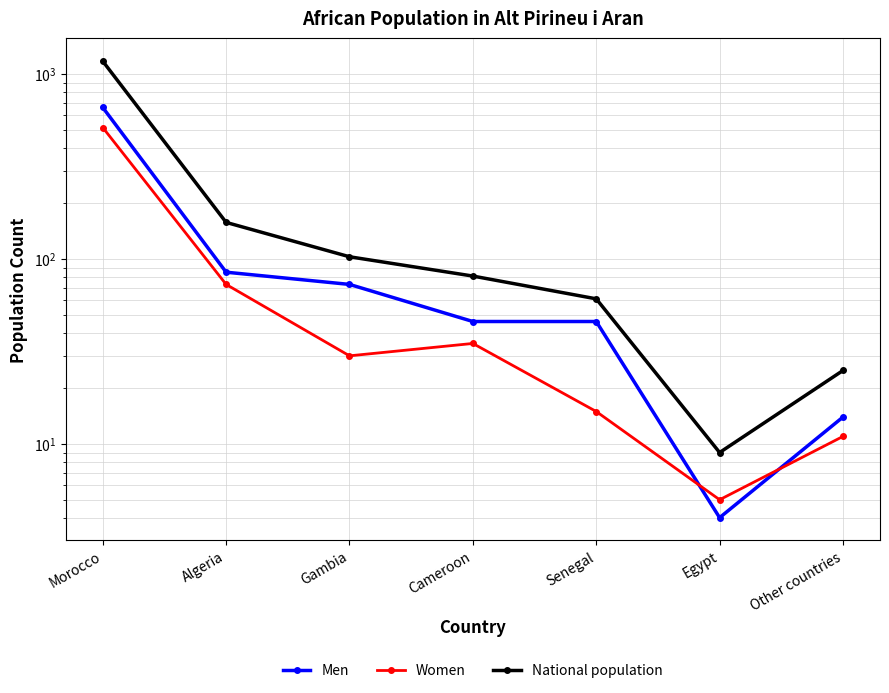

List the labels in order of Women value, largest first.

Morocco, Algeria, Cameroon, Gambia, Senegal, Other countries, Egypt